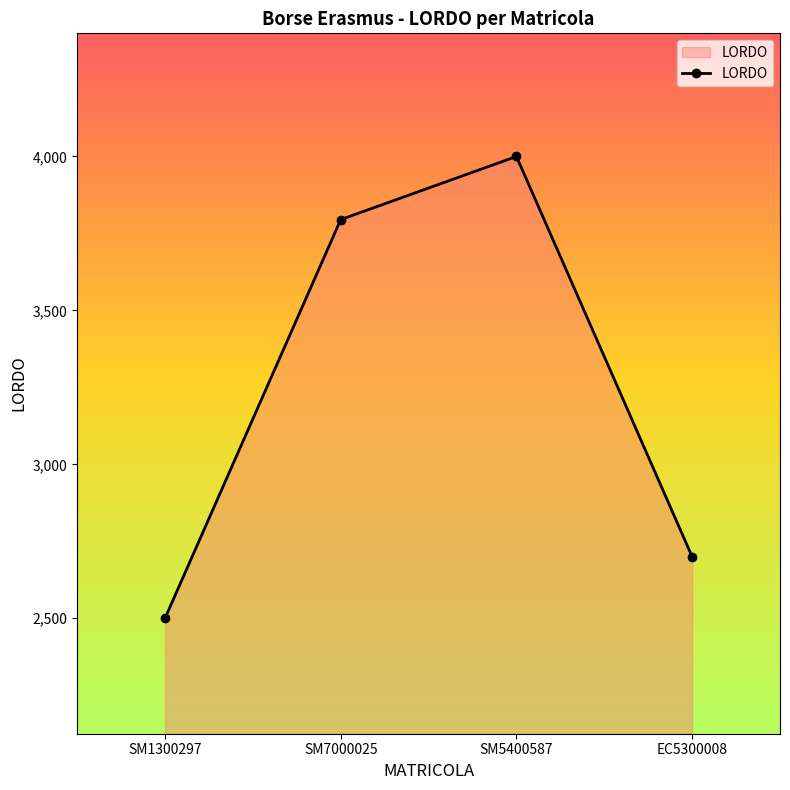

How many lines are shown in the chart?

1